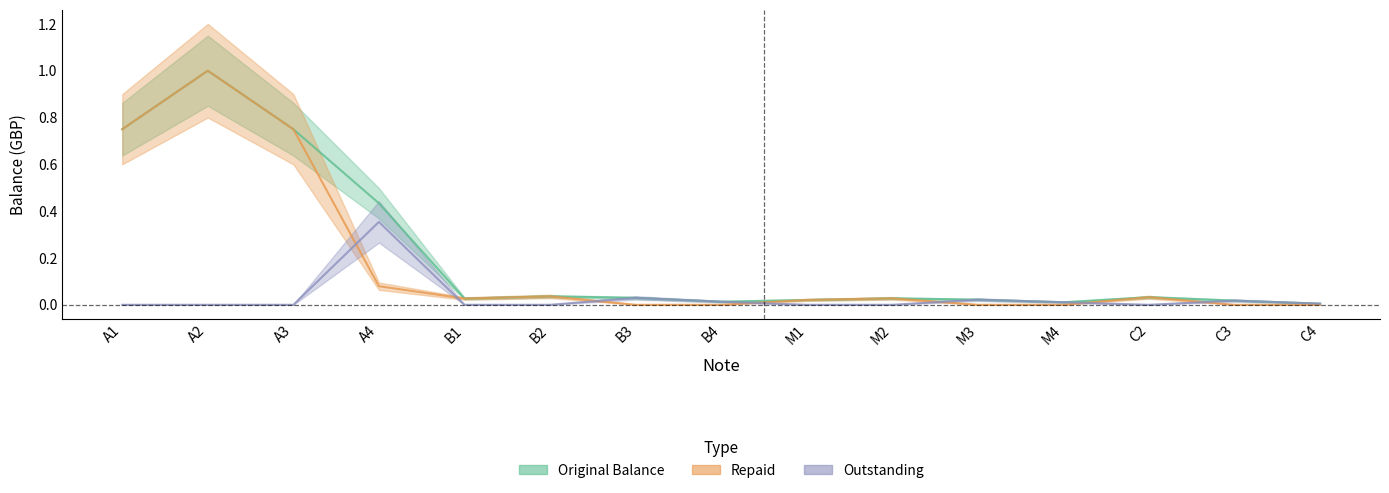

What is the label of the 13th point from the right?

A3